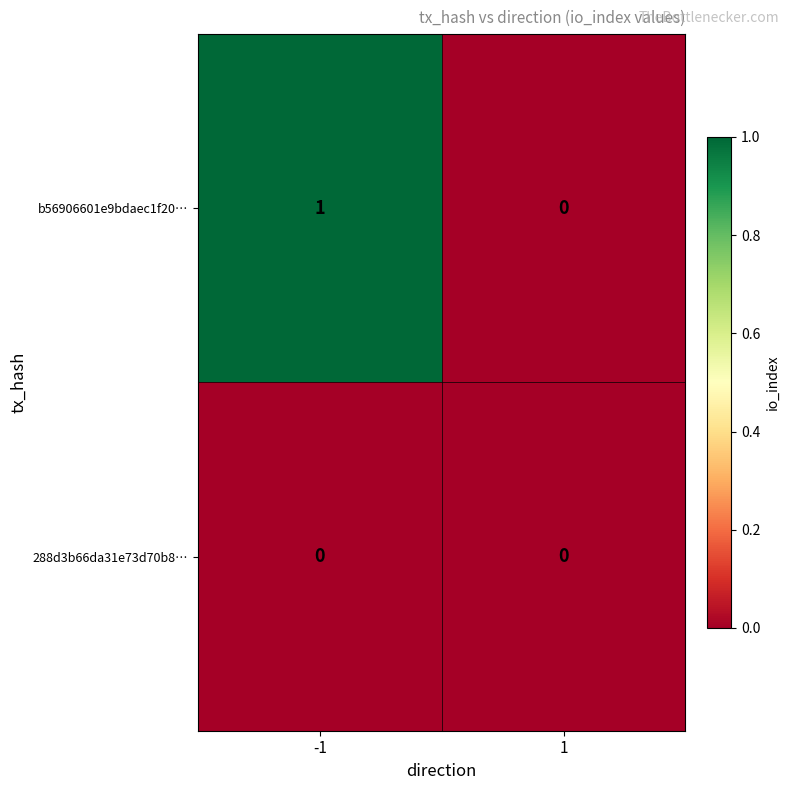

Is it true that b56906601e9bdaec1f20… equals 1 at 1?

False